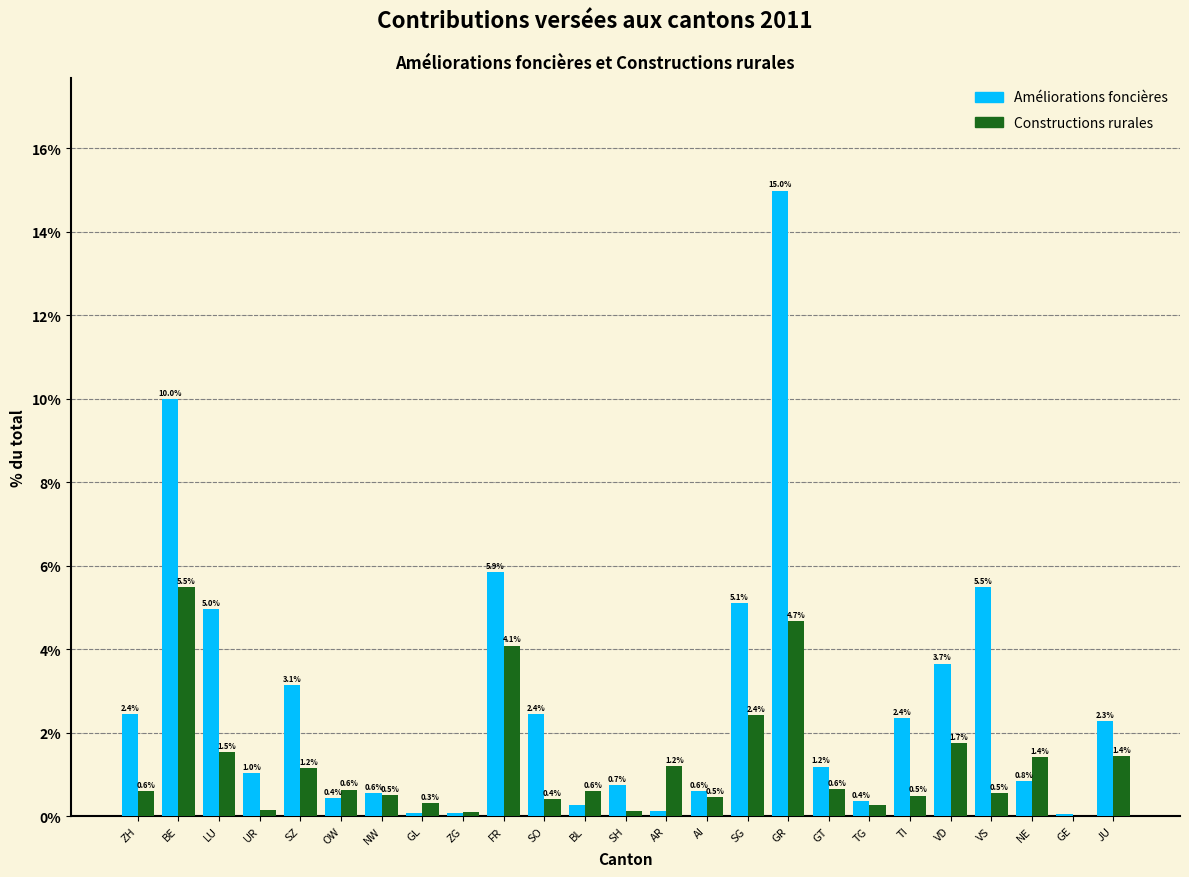

What is the highest value of the Constructions rurales series?

5.5